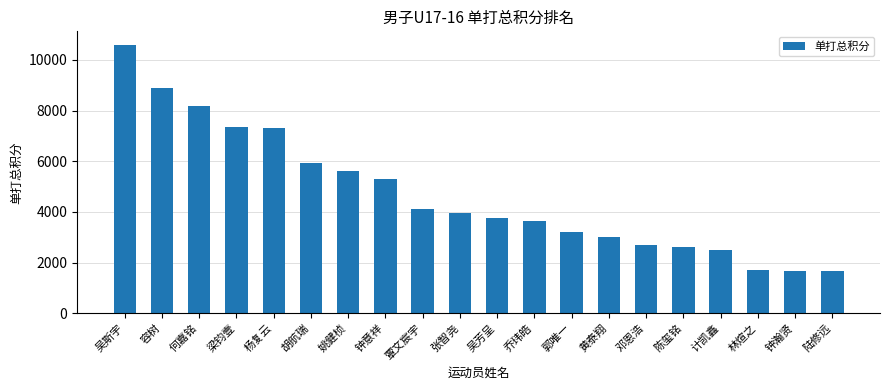

What is the label of the 20th bar from the right?

吴斯宇